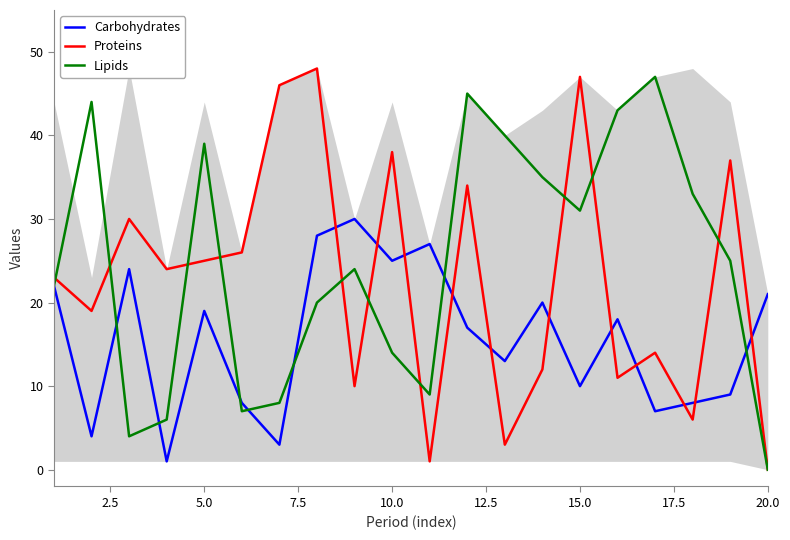

What is the sum of all Carbohydrates values?

314